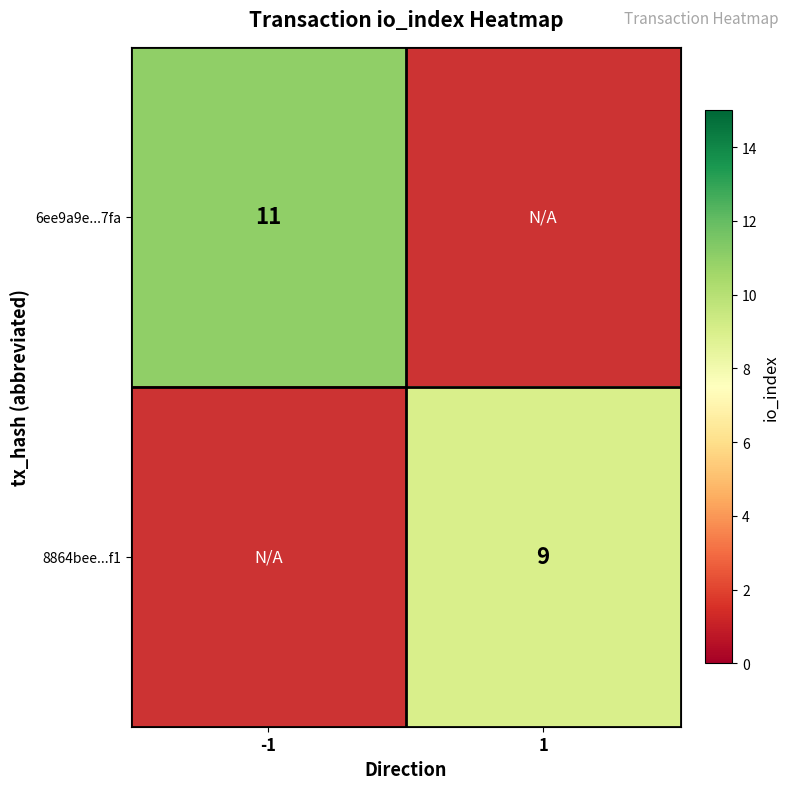

What is the greatest value displayed?

11.0